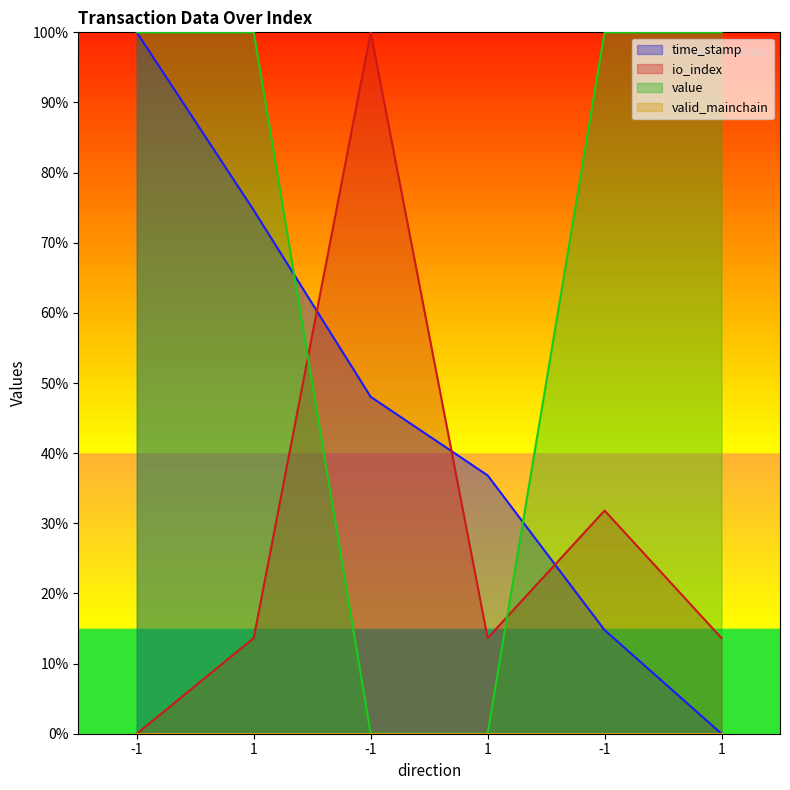

Which series has the largest total across all categories?

value